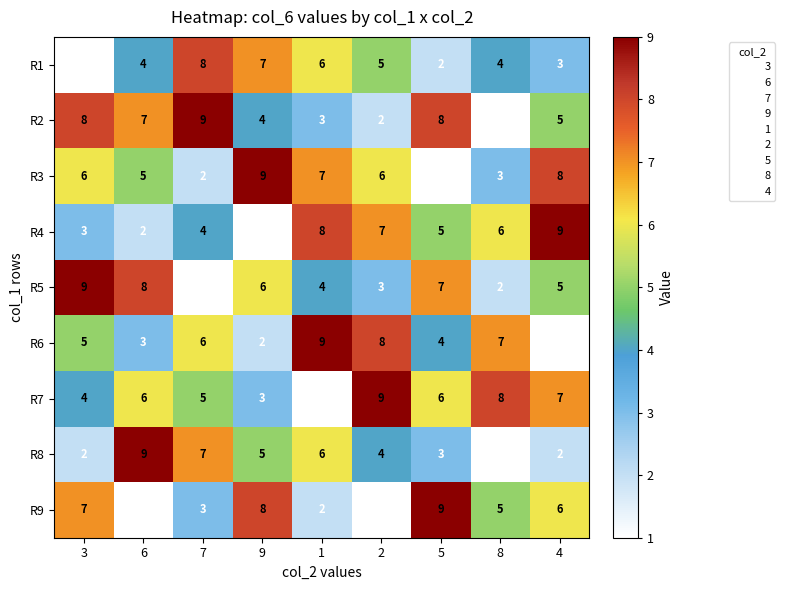

Where is R5 nearest to the value 5?

4